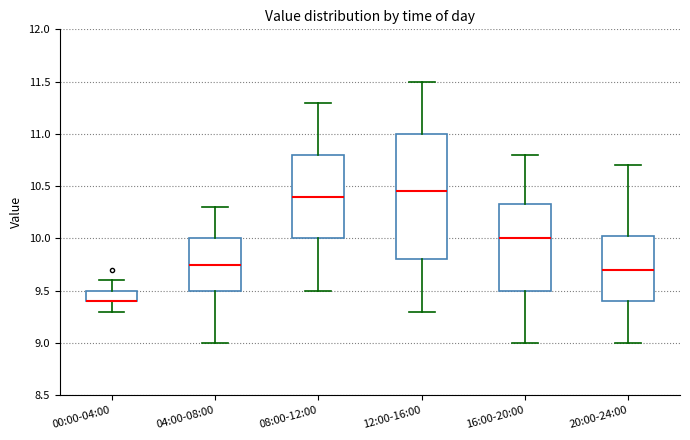

Where is the lower edge of the box for 08:00-12:00 on the y-axis? The values are not printed on the chart, so give them approximately, as read against the axis.

10.00